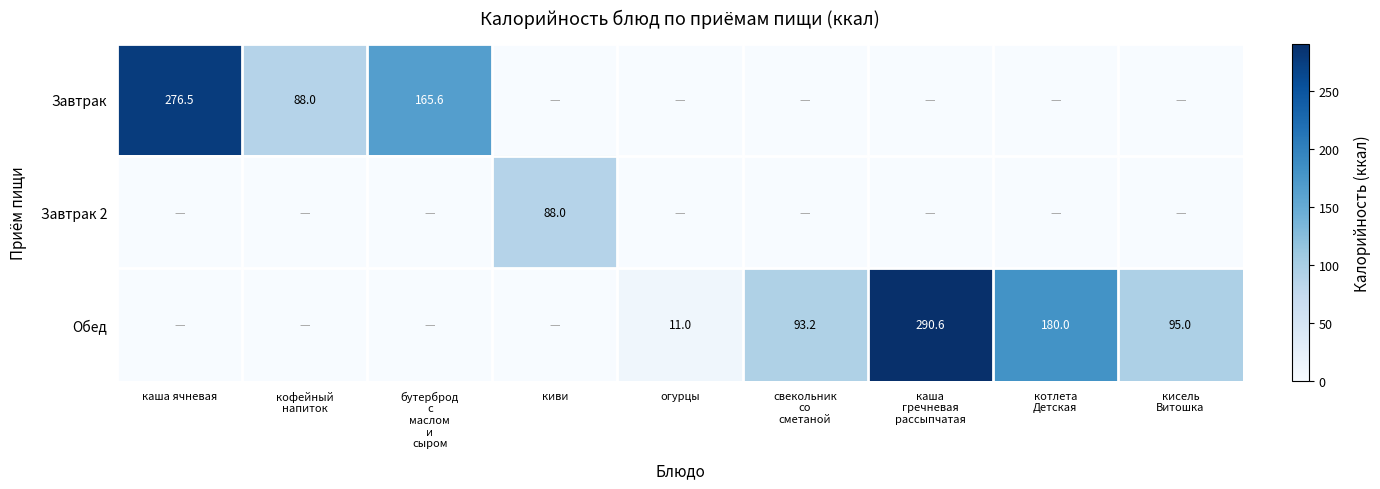

What is the total value across all series at свекольник
со
сметаной?

93.2